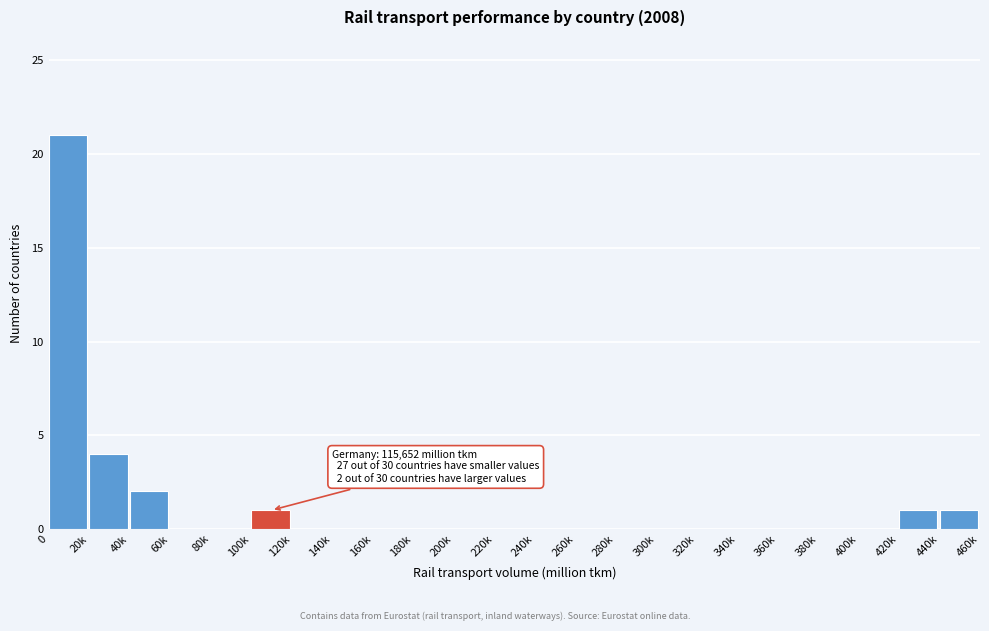

Reading left to right, transcribe all the data shown in this chart.

0=21	20k=4	40k=2	60k=0	80k=0	100k=1	120k=0	140k=0	160k=0	180k=0	200k=0	220k=0	240k=0	260k=0	280k=0	300k=0	320k=0	340k=0	360k=0	380k=0	400k=0	420k=1	440k=1